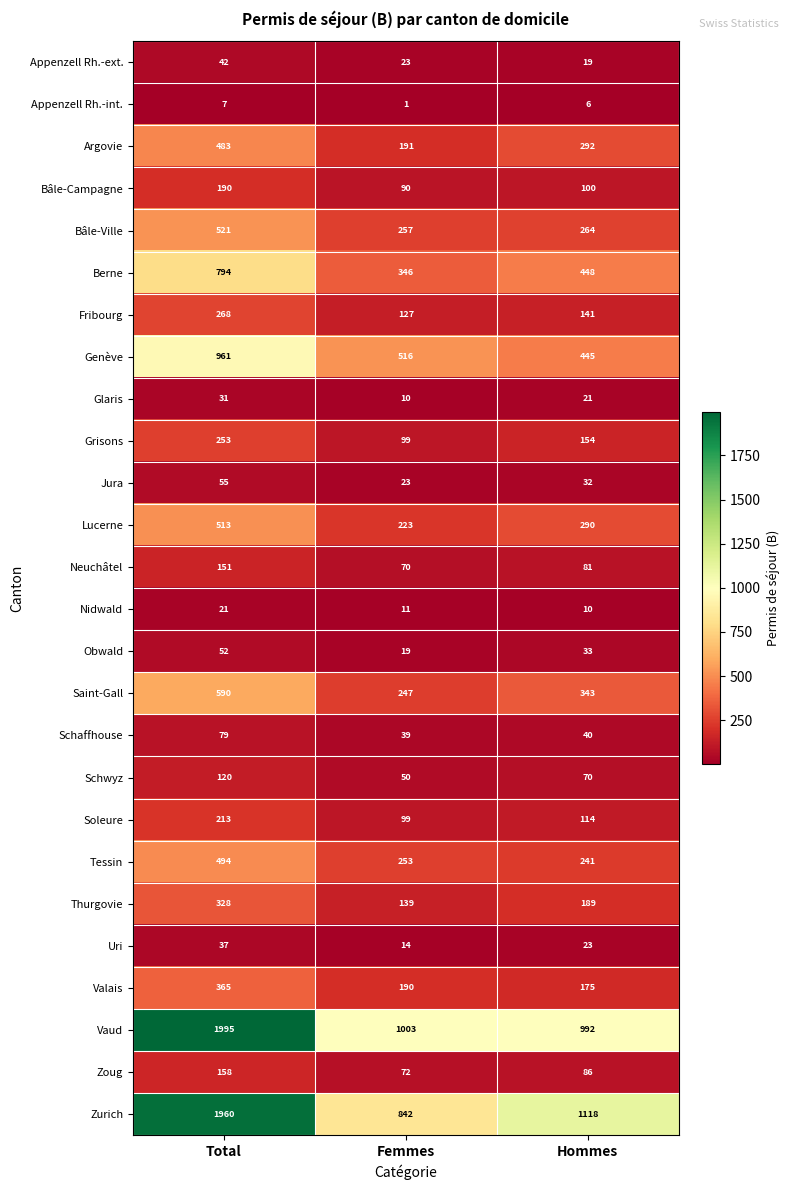

At which label does Genève first exceed 516?

Total